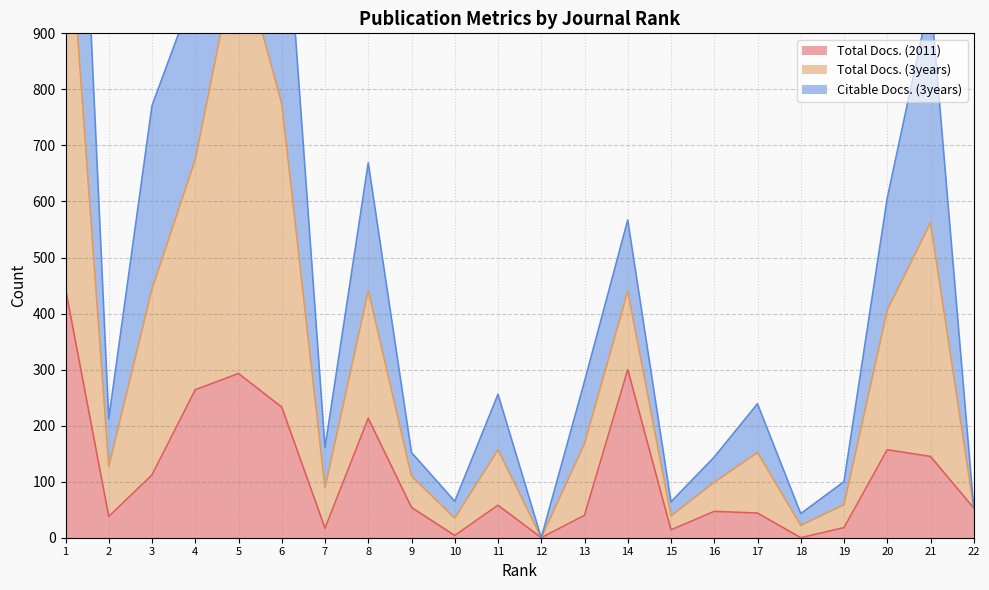

The value of Total Docs. (2011) at 16 is 47. True or false?

True